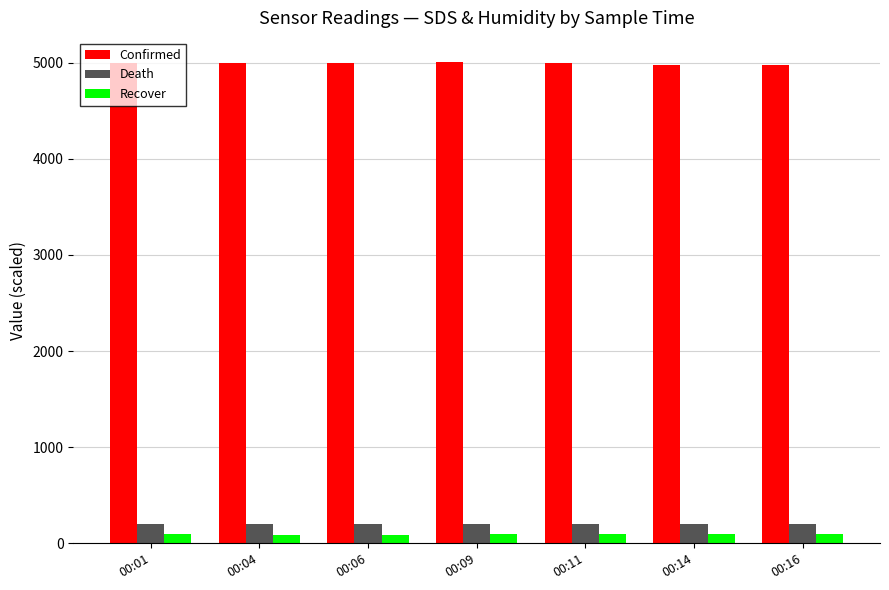

What is the value of the Confirmed bar at the 1st from the left?

4997.9